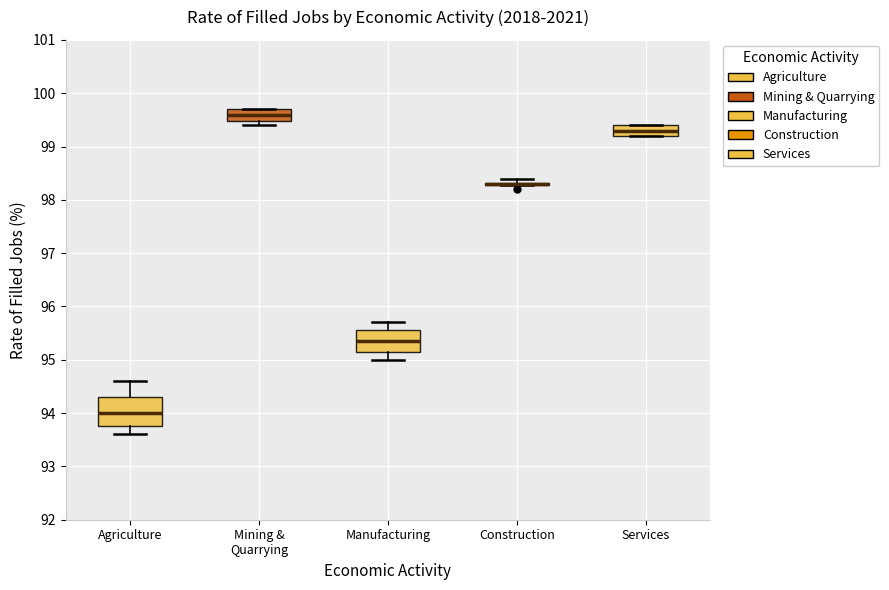

Where is the upper edge of the box for Mining & Quarrying on the y-axis? The values are not printed on the chart, so give them approximately, as read against the axis.

99.7